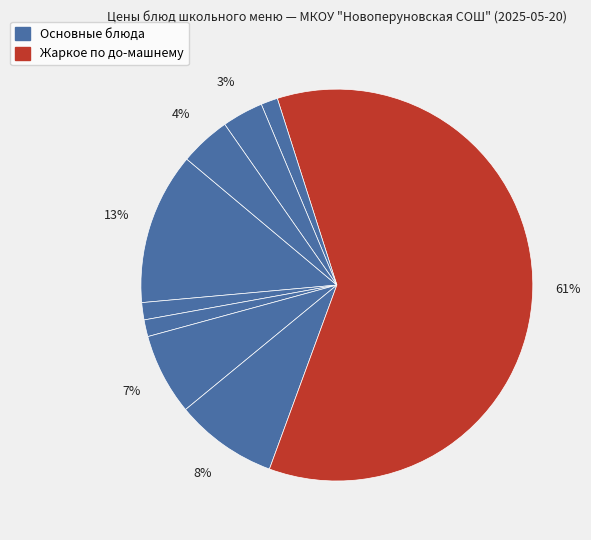

How many segments does this pie chart have?

9